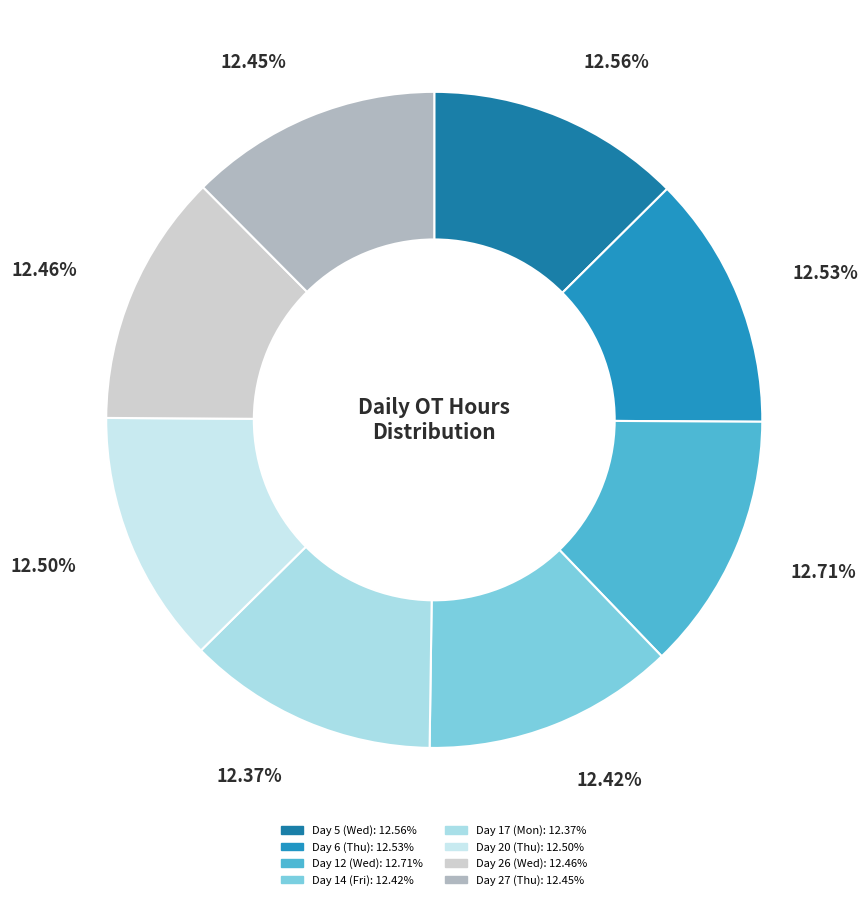

To the nearest percent, what is the average slice percentage?

12%